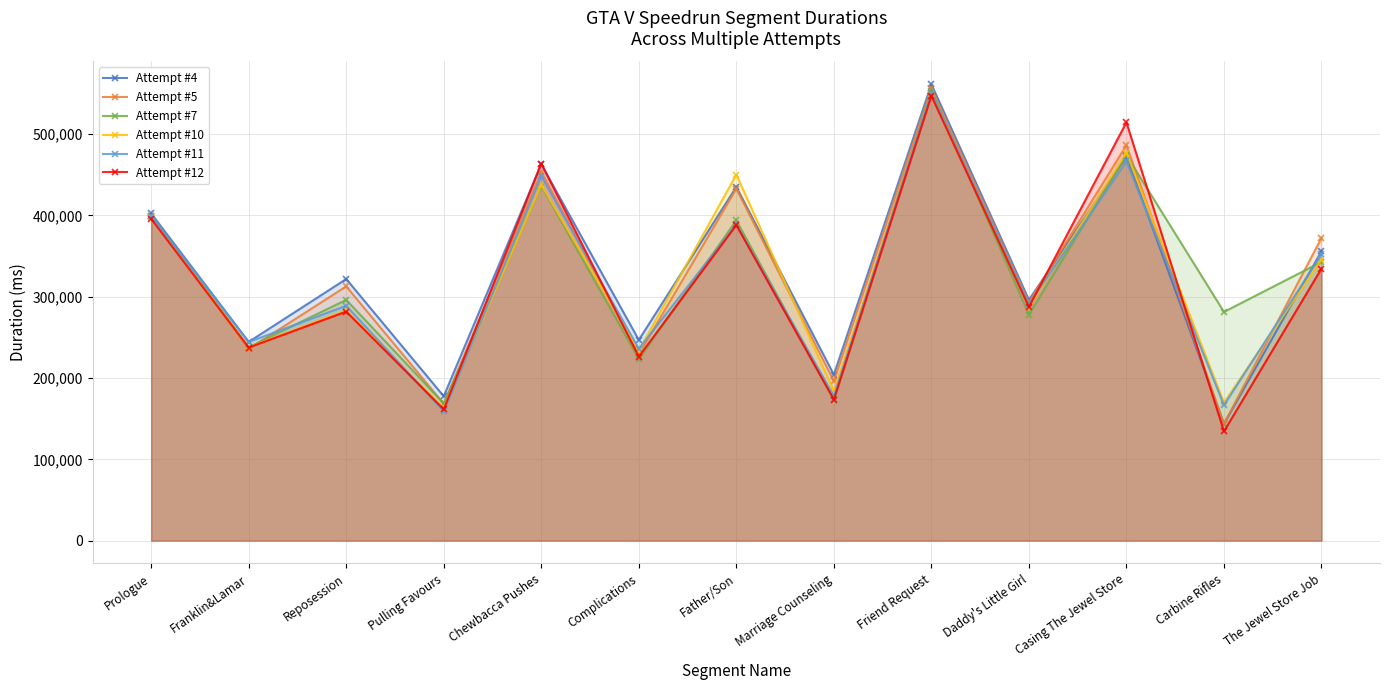

How many categories are shown in the chart?

13